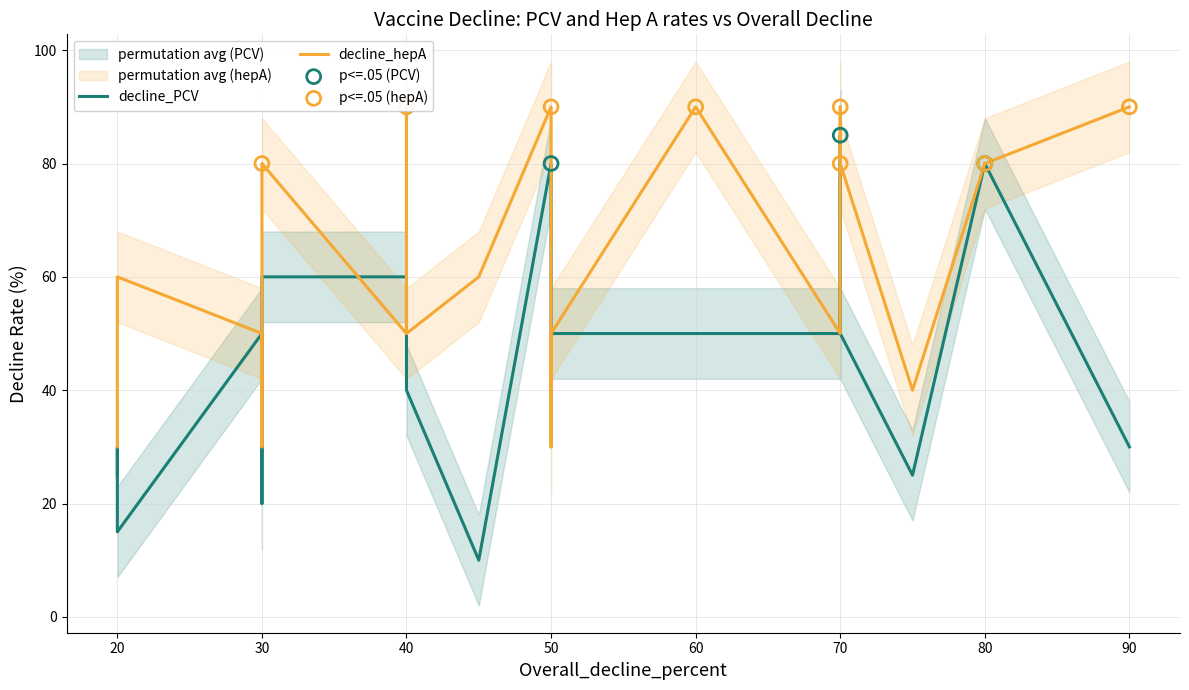

At which category is the sum across all series the highest?

70